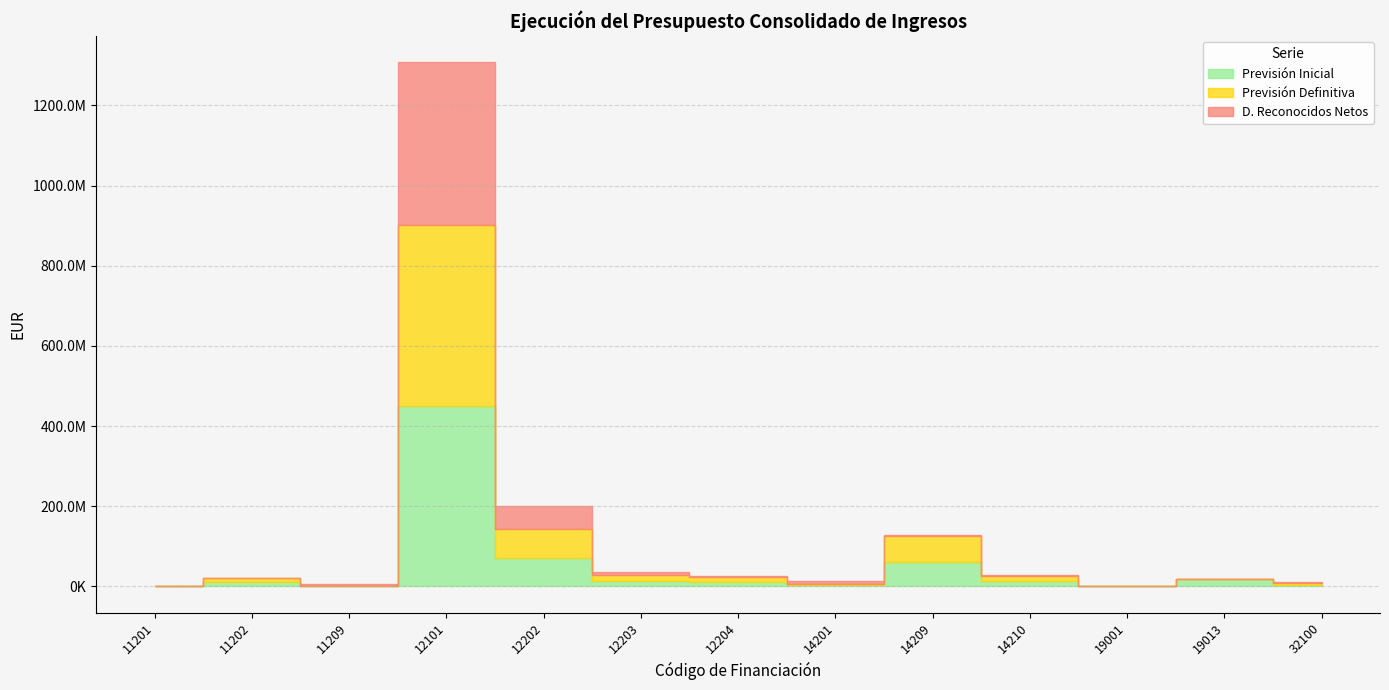

What is the difference between the maximum and minimum values in the D. Reconocidos Netos series?

404945046.0